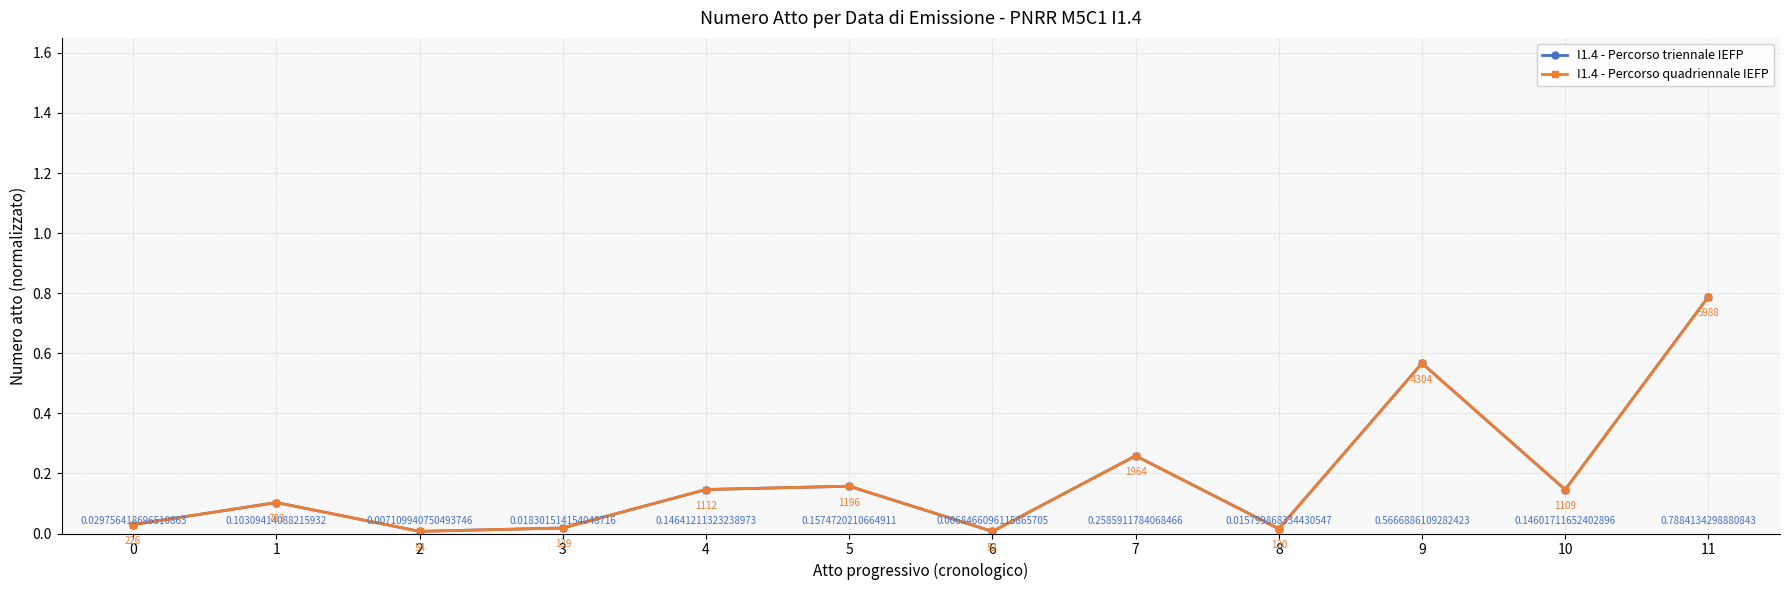

What is the sum of all I1.4 - Percorso triennale IEFP values?

2.2